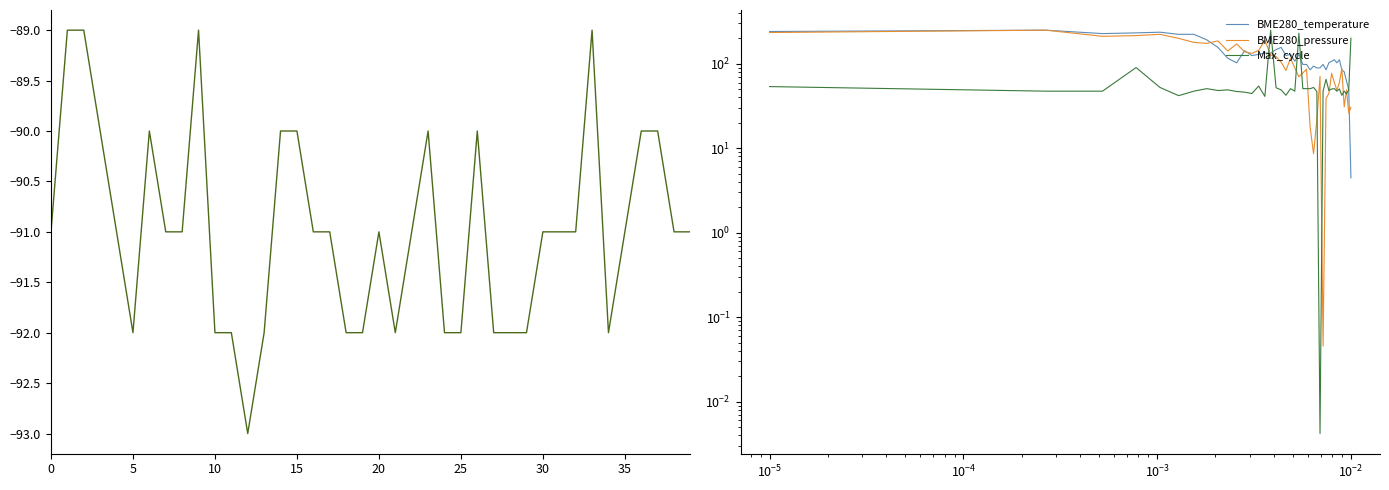

The value of Max_cycle at 22 is 15.1. True or false?

False